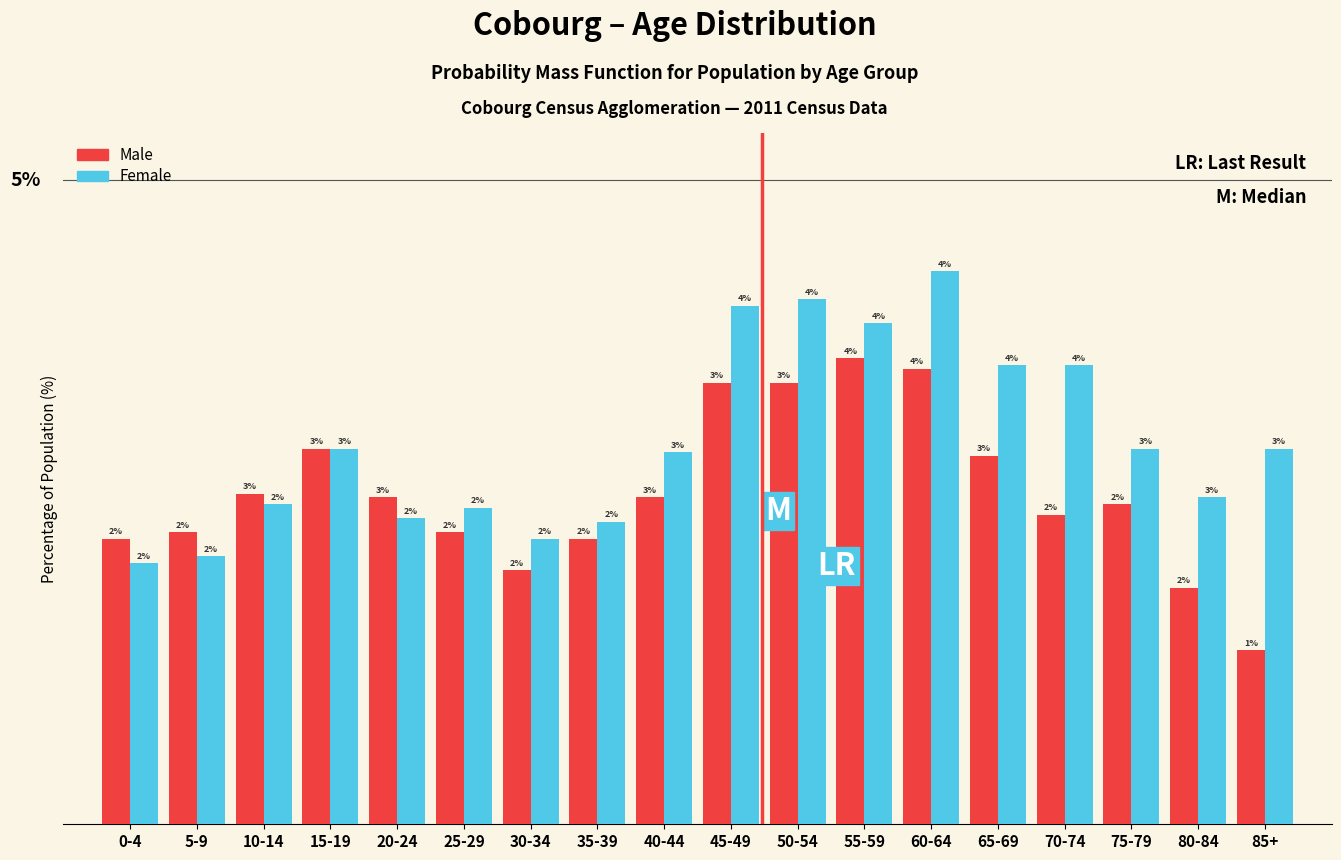

List the series in order of their overall mean, lowest first.

Male, Female